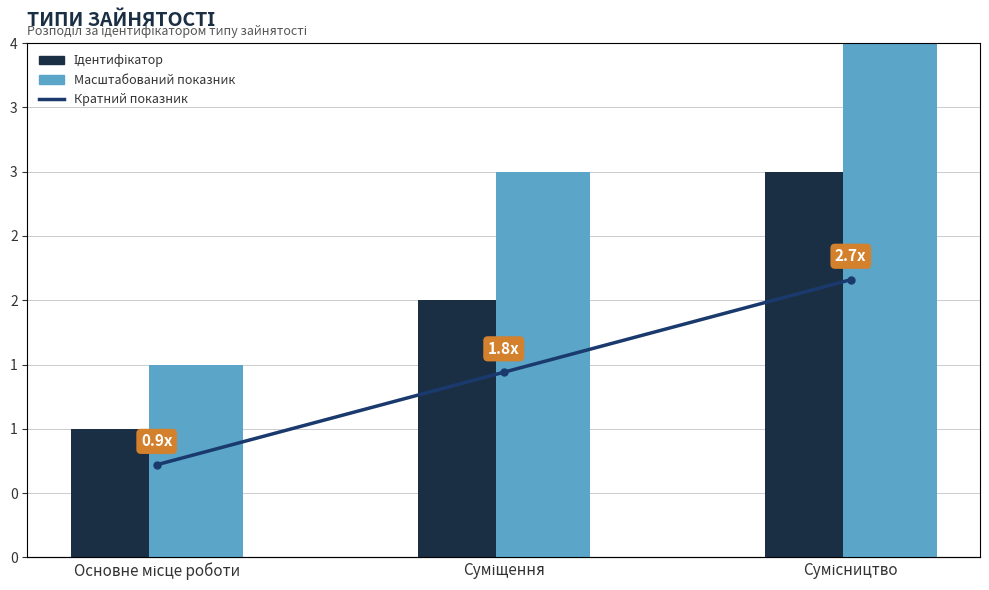

What are all the series names shown in the legend?

Ідентифікатор, Масштабований показник, Кратний показник